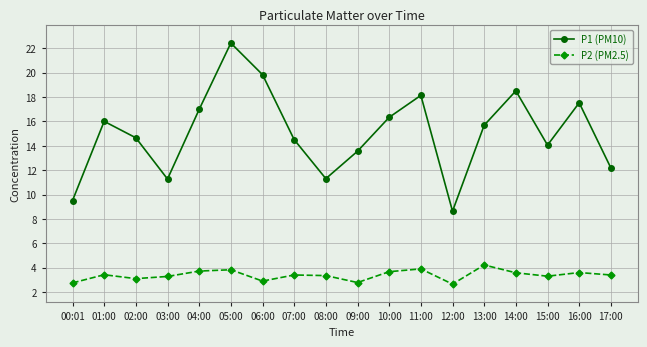

At which category does P1 (PM10) reach its first local valley?

03:00